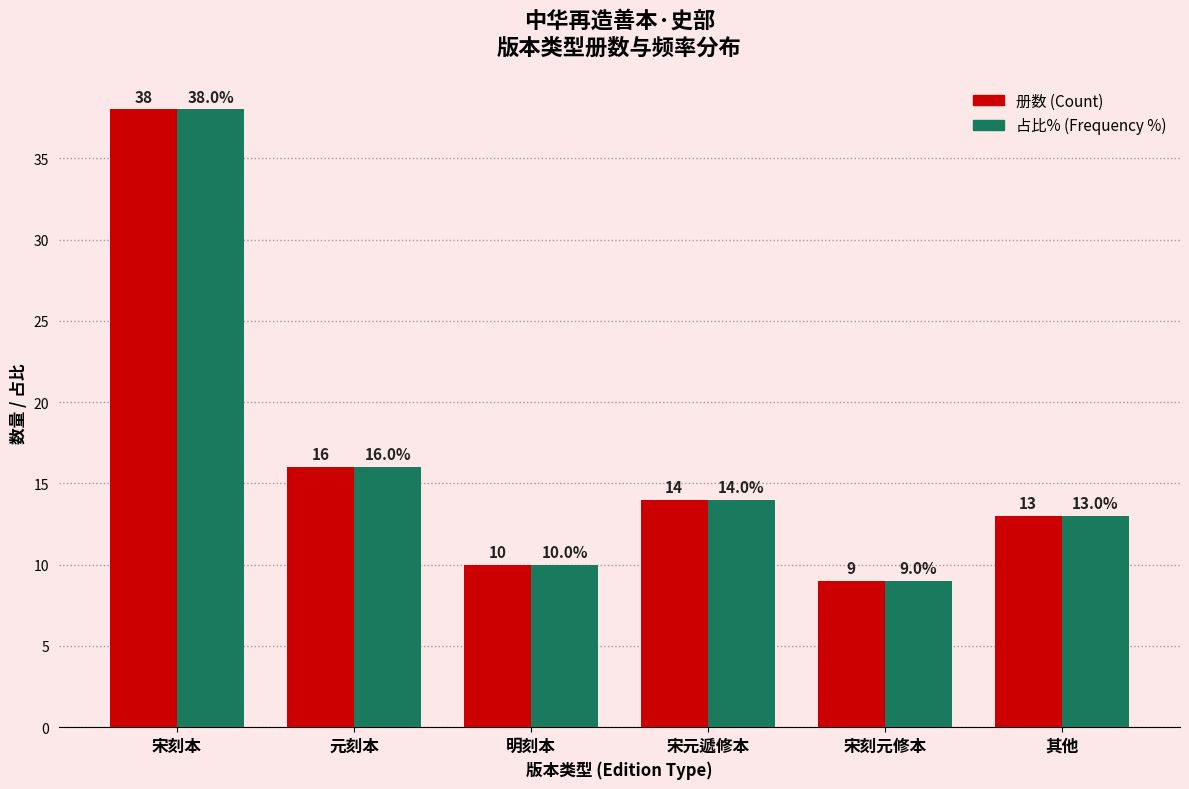

At which category does the chart reach its peak across all series?

宋刻本